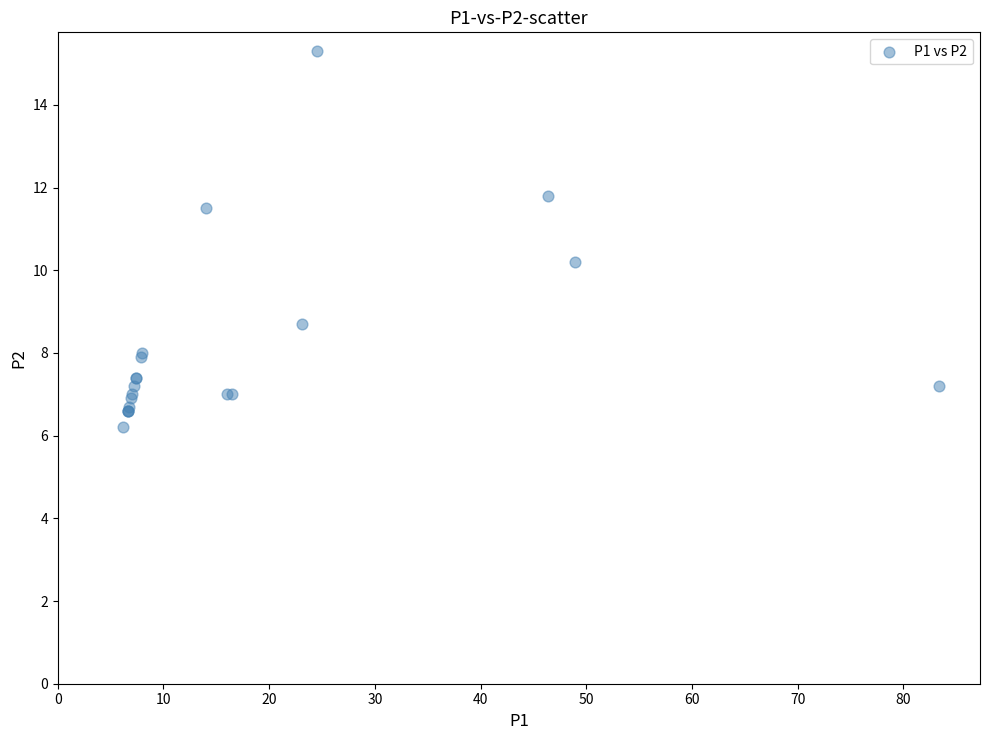

What Y value in the scatter plot is closest to 10?

10.2